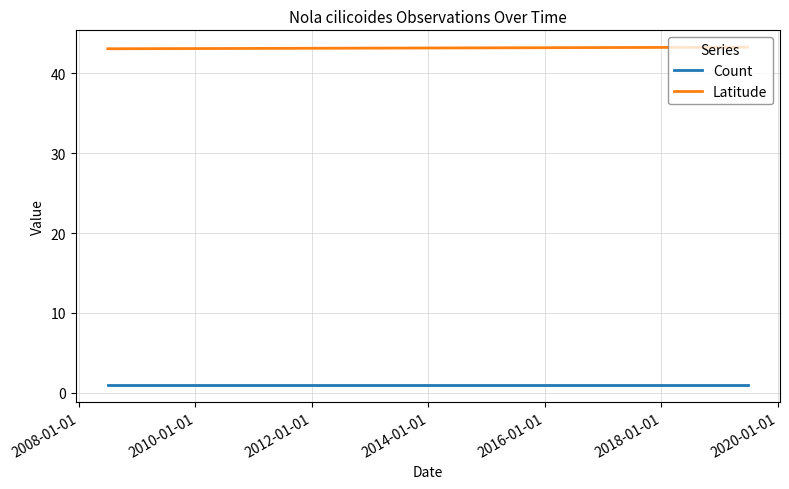

Which series has the largest total across all categories?

Latitude